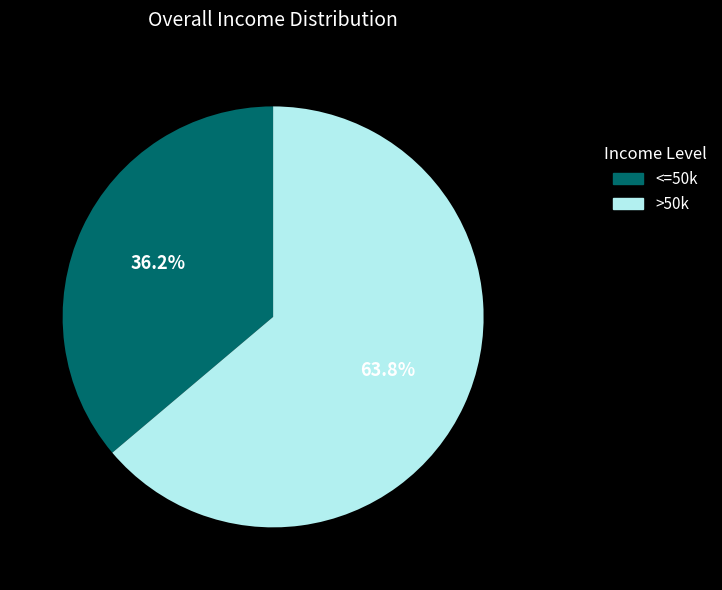

What percentage do <=50k and >50k together represent?

100.0%